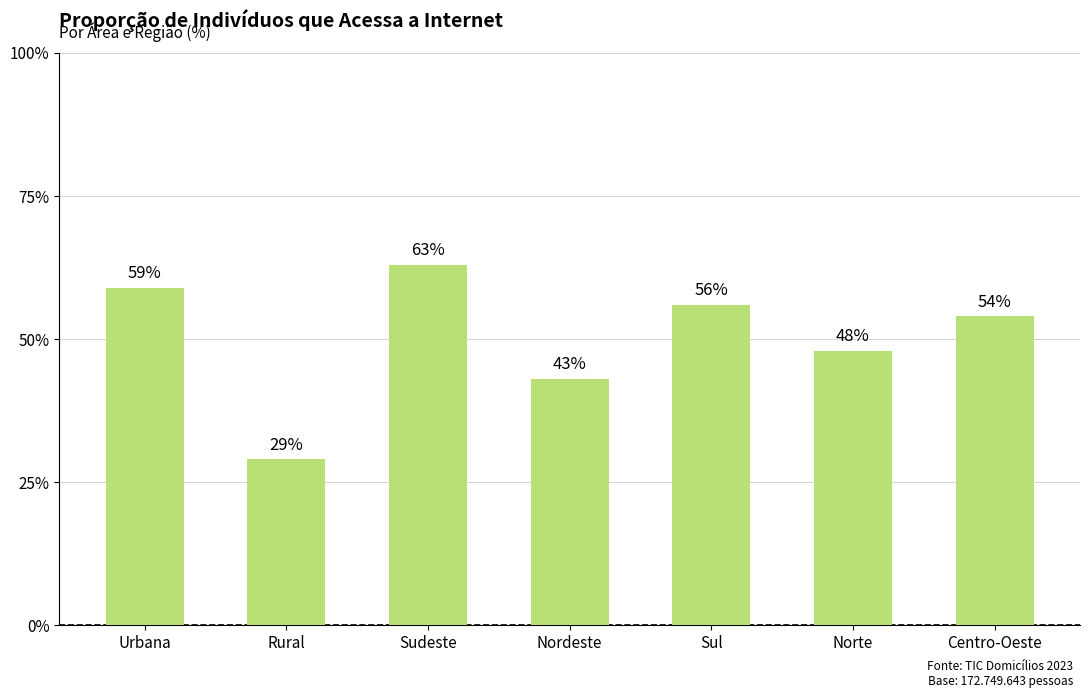

Which has a higher value, Urbana or Centro-Oeste?

Urbana